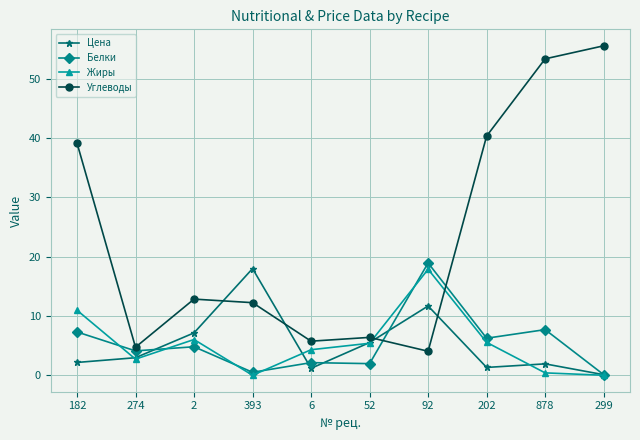

Between 182 and 393, which series saw the biggest shift?

Углеводы